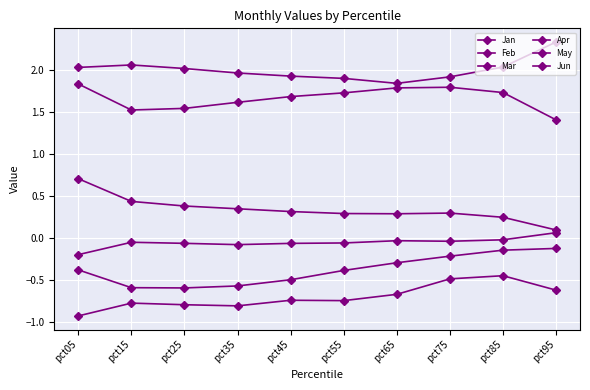

True or false: Jun and Feb intersect in this chart.

False